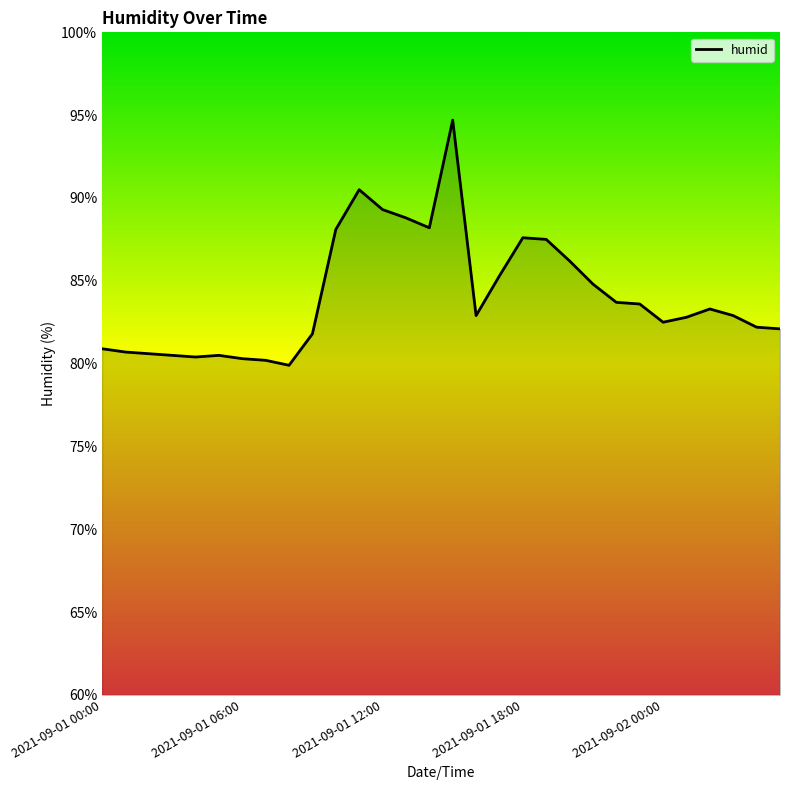

What is the minimum value shown in the chart?

79.9